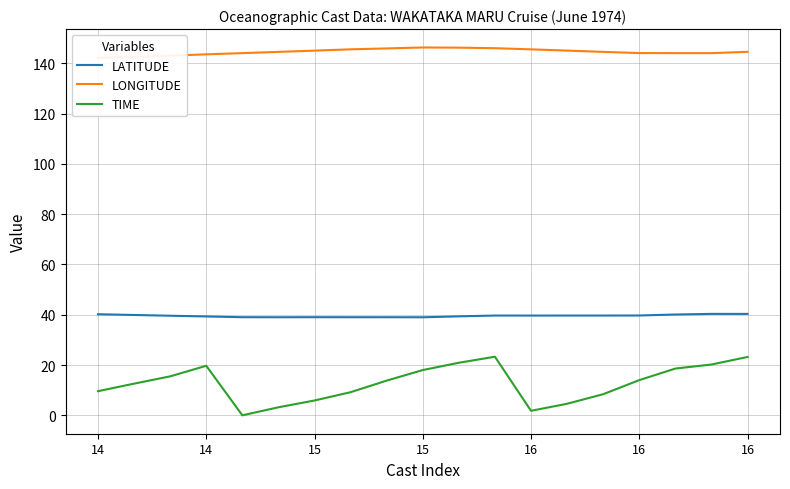

Which series has the largest total across all categories?

LONGITUDE